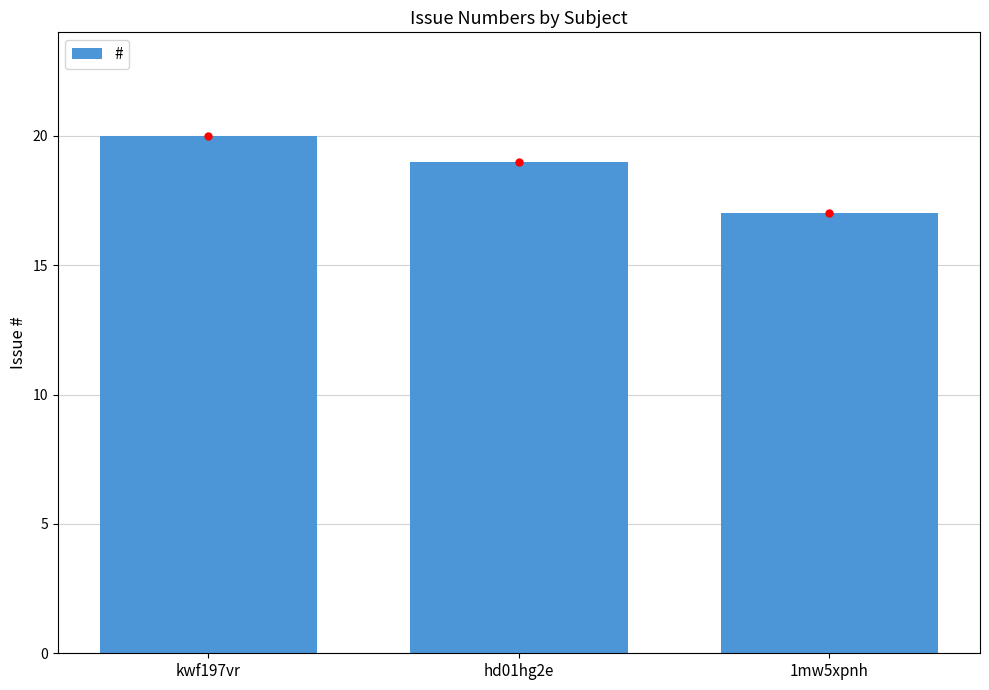

List the labels in order of value, smallest first.

1mw5xpnh, hd01hg2e, kwf197vr